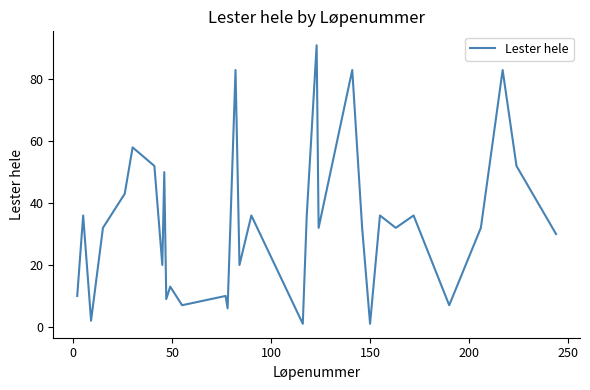

The chart shows a value of 9 at 11. True or false?

False